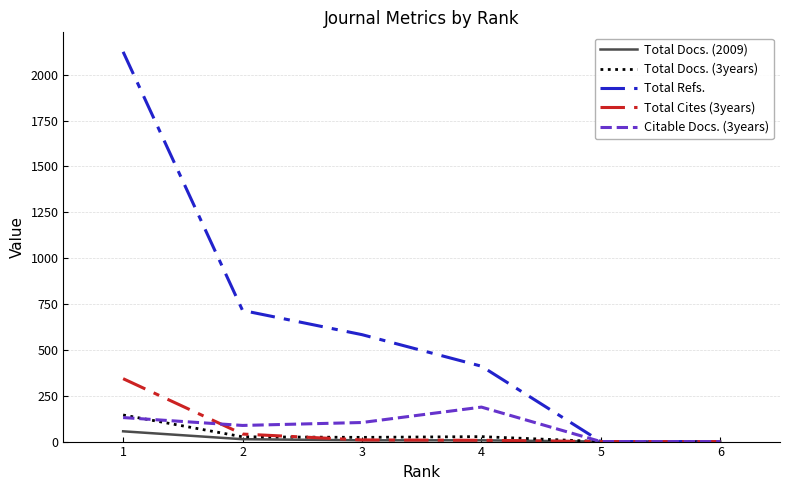

What is the greatest value displayed?

2125